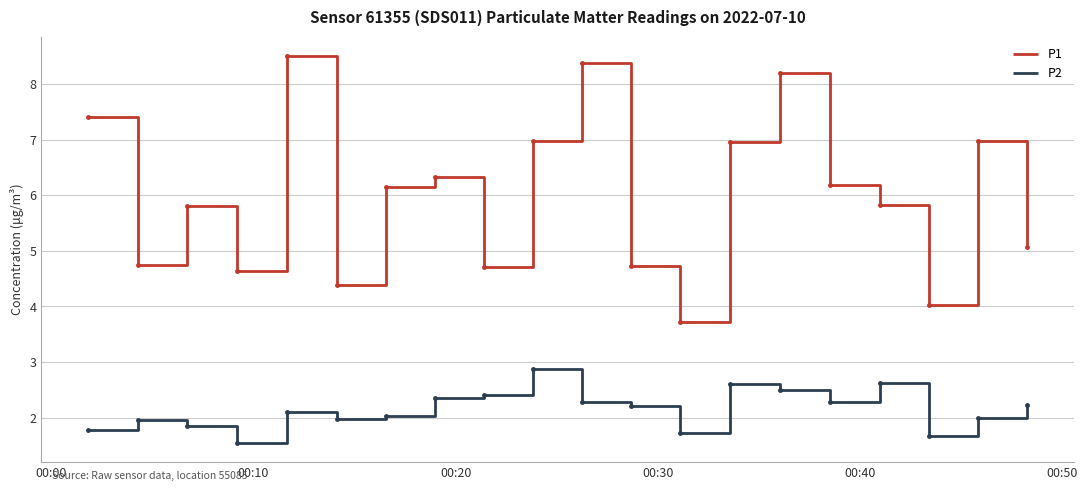

What is the difference between the maximum and minimum values in the P1 series?

4.8